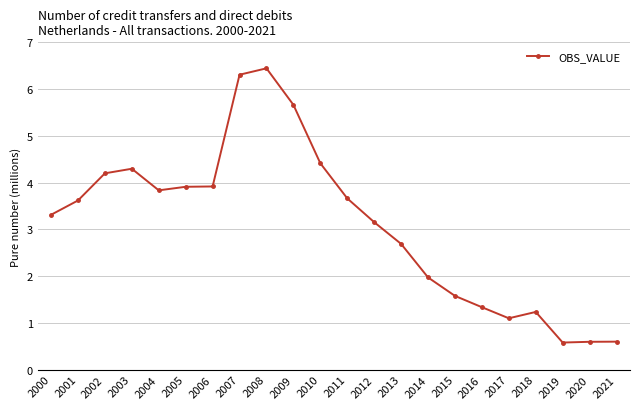

What is the change in value from 2005 to 2015?

-2.3